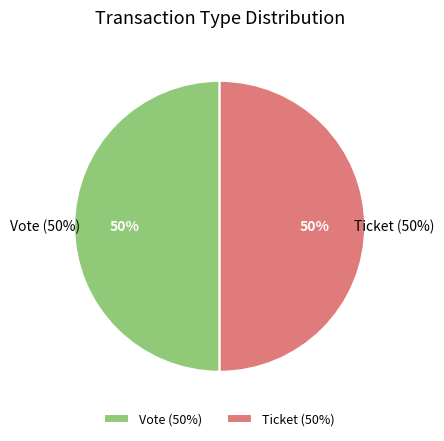

Which slice is the smallest?

Ticket (io_index=0)